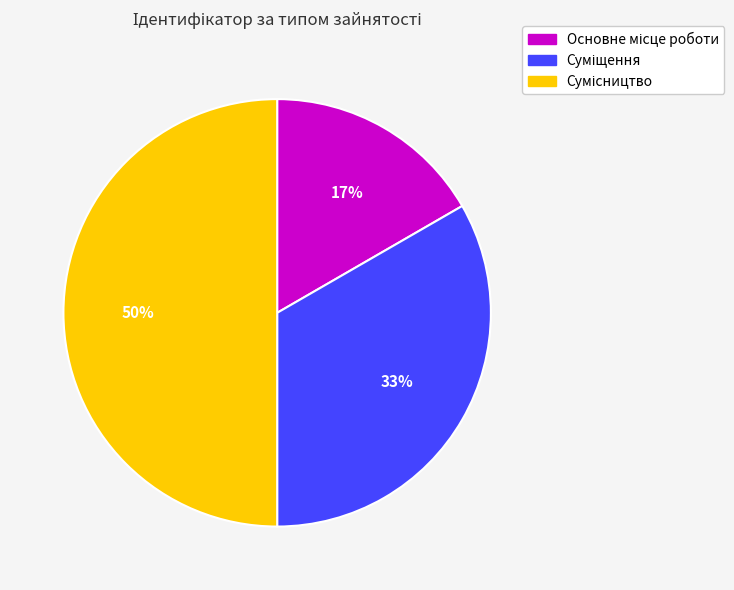

To the nearest percent, what is the difference between the largest and smallest slice percentages?

33%